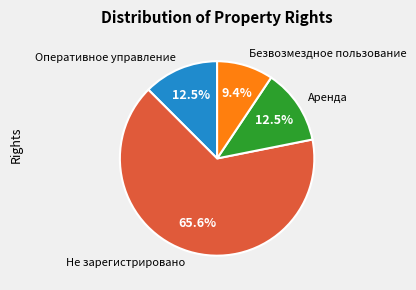

Which slice is the smallest?

Безвозмездное пользование